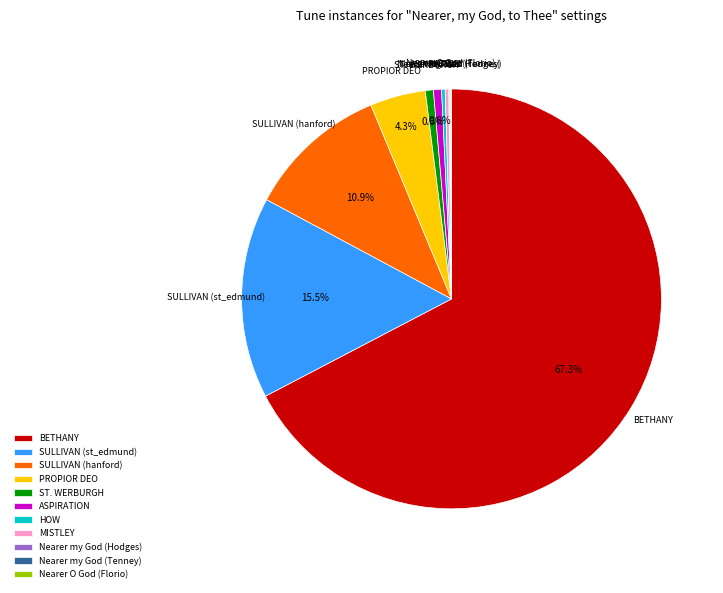

Do PROPIOR DEO and BETHANY together represent more than half of the pie?

Yes